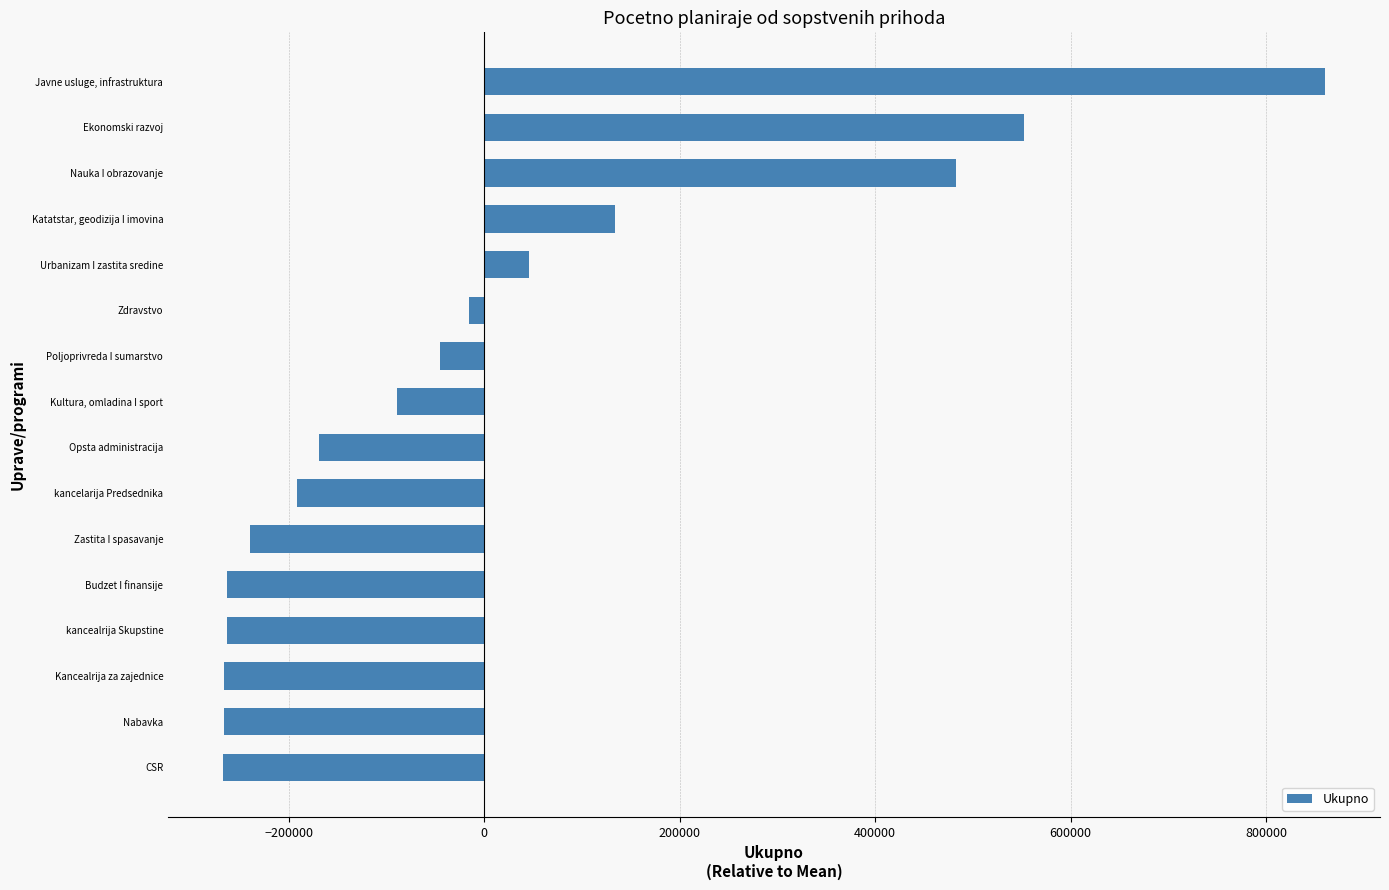

What is the smallest value displayed?

-267084.9